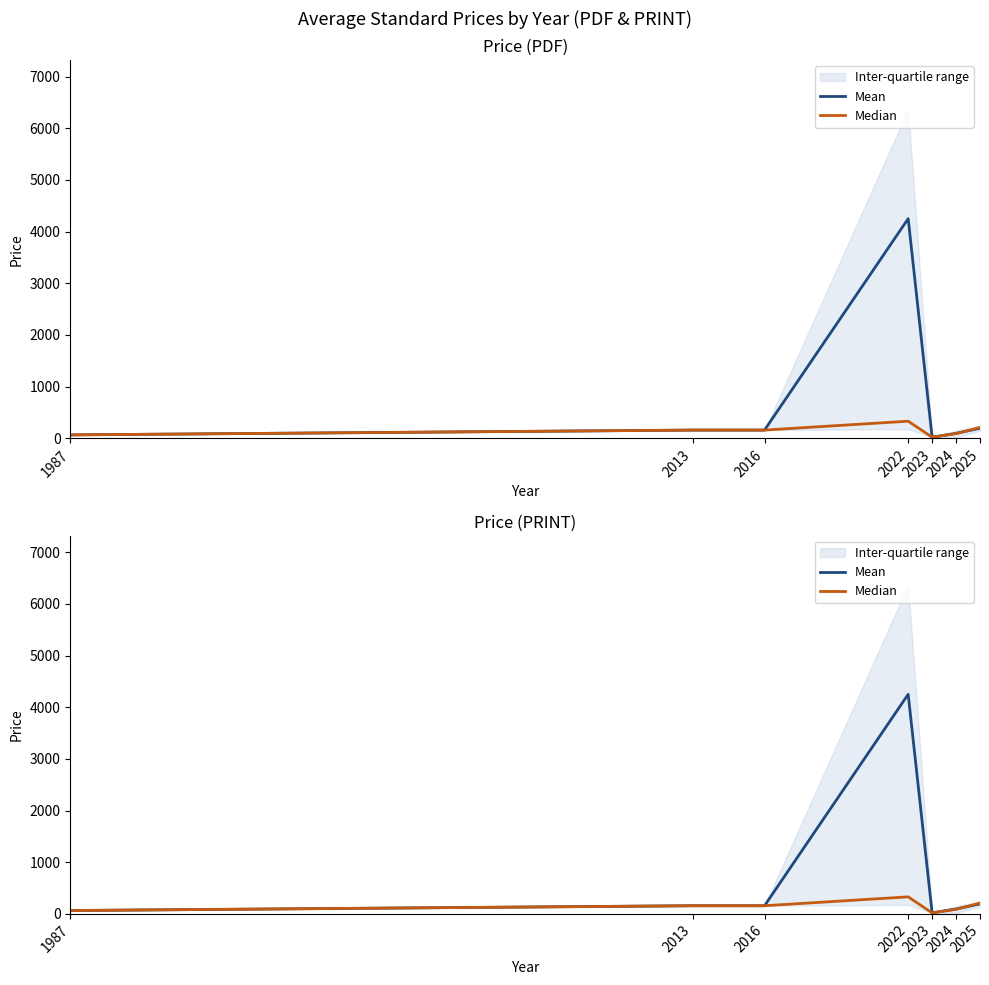

Reading right to left, list all the values displayed in this chart.

Mean: 194.1	94.2	21.2	4250.0	158.0	158.0	65.0
Median: 210.0	88.4	20.0	330.0	158.0	158.0	65.0